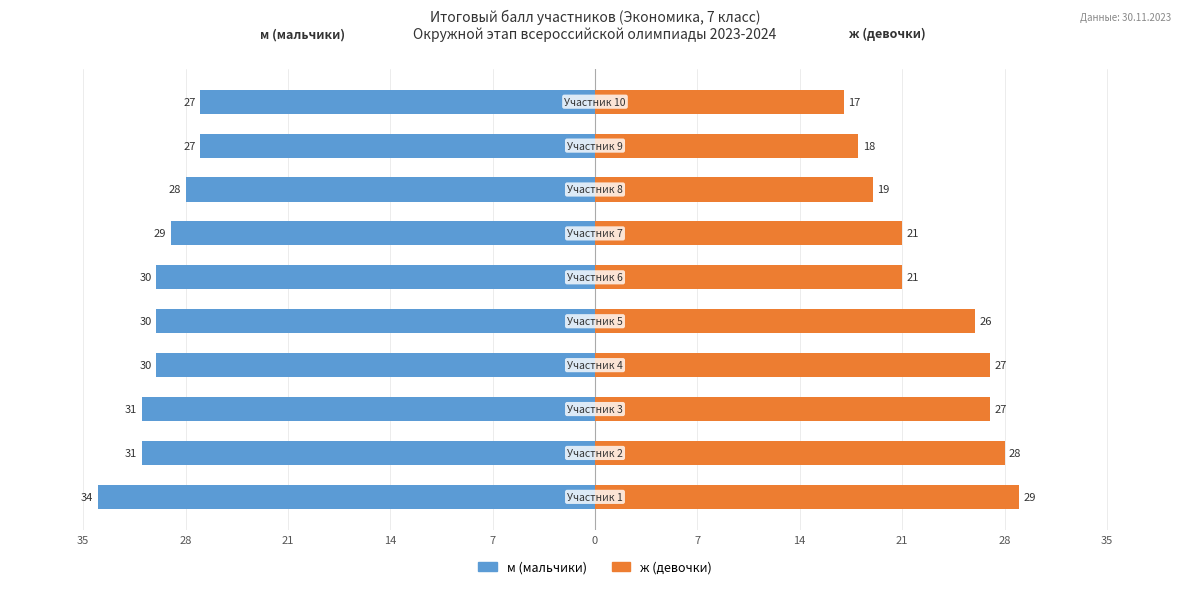

What is the difference between the maximum and minimum values in the ж (девочки) series?

12